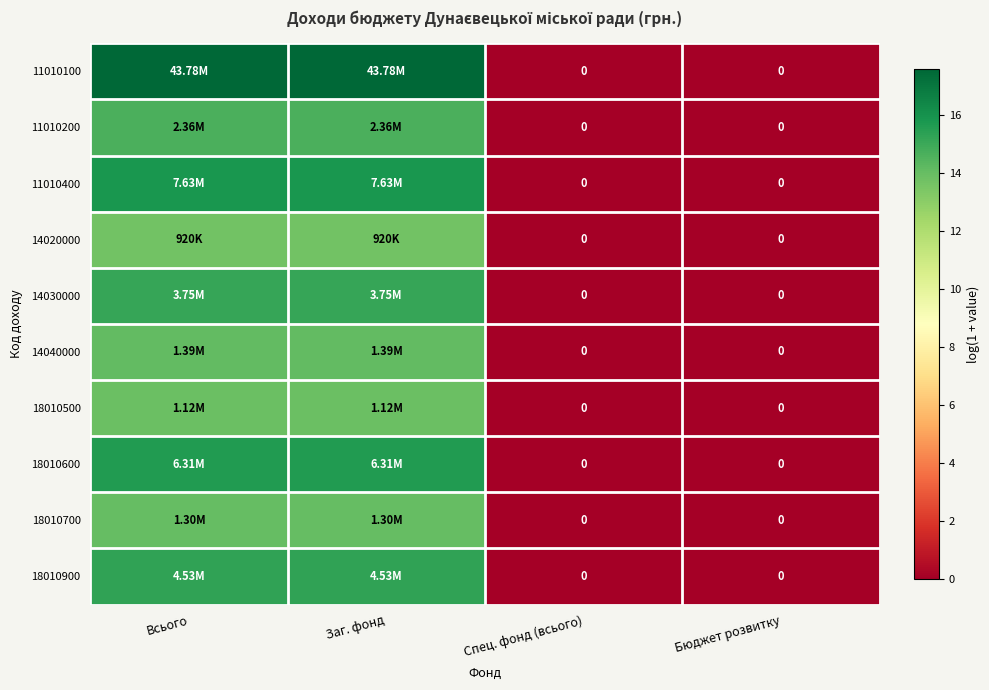

Which label corresponds to the largest value in the chart?

Всього